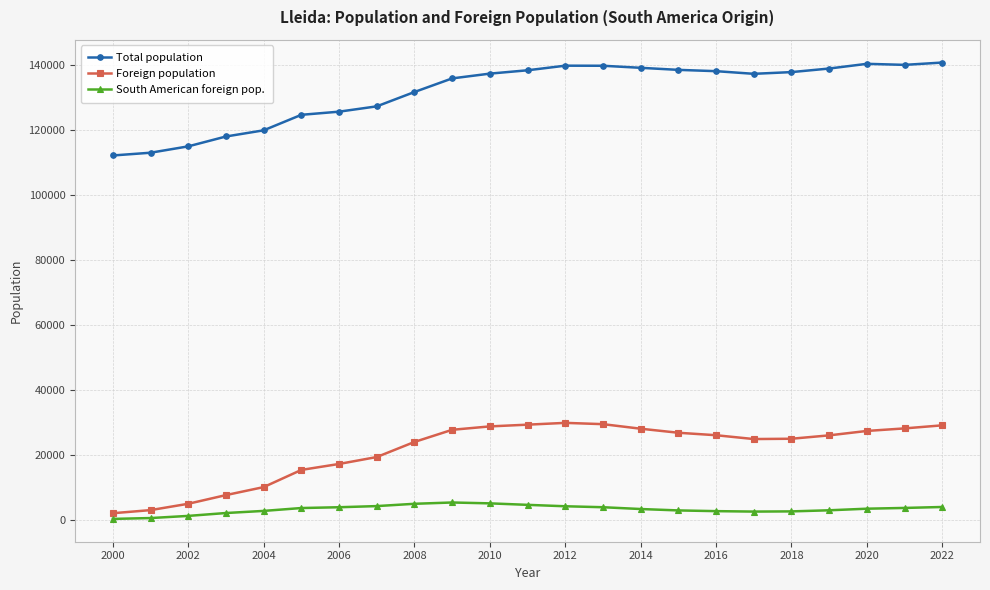

Rank the series by their maximum value, from lowest to highest.

South American foreign pop., Foreign population, Total population